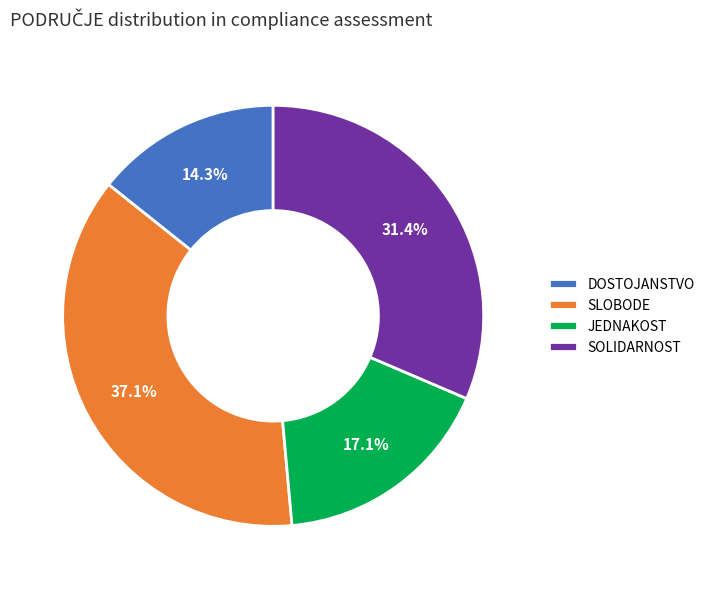

How many segments does this pie chart have?

4